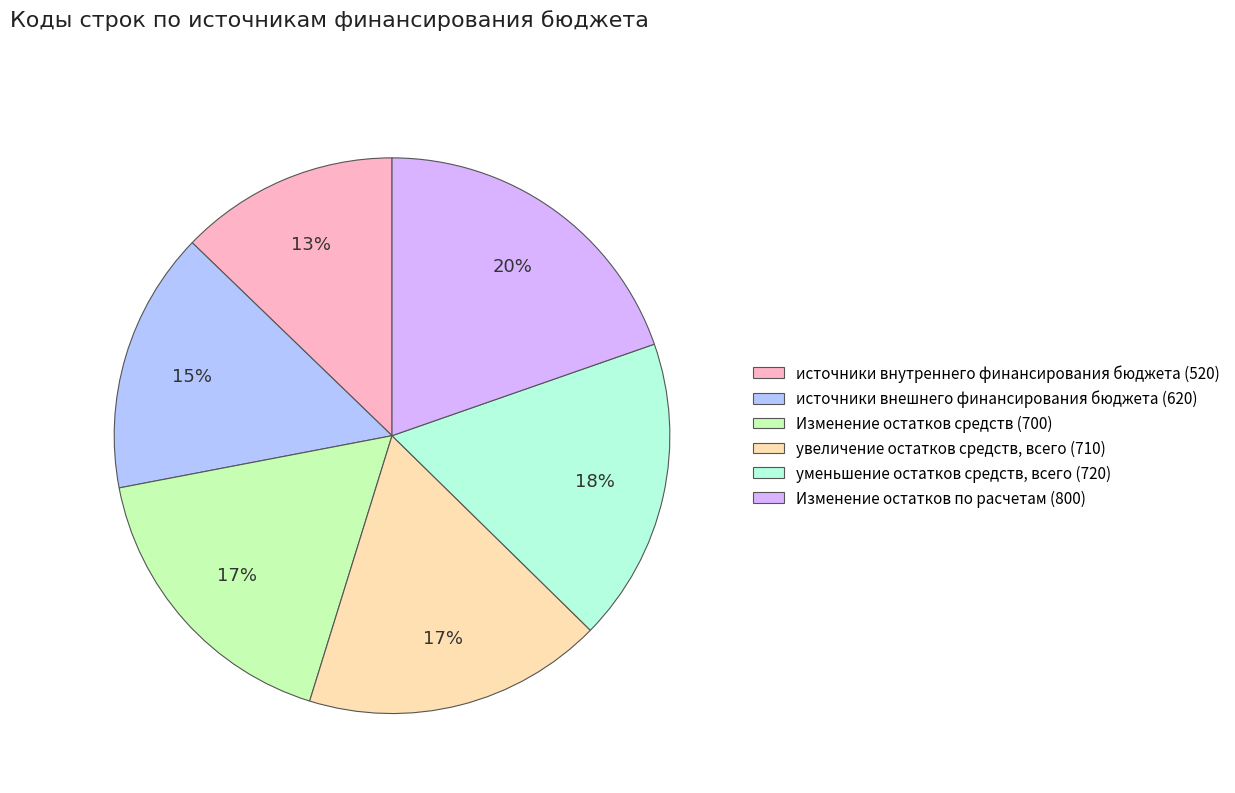

To the nearest percent, what portion does источники внутреннего финансирования бюджета (520) represent?

13%